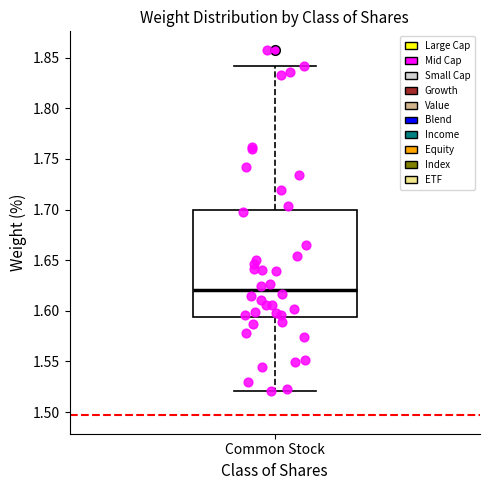

Read this box plot against the y-axis: the position of the median line, the range covered by the box, and the ends of both whiskers. The values are not printed on the chart, so give them approximately, as read against the axis.

median 1.620, box 1.595 to 1.700, whiskers 1.520 to 1.840